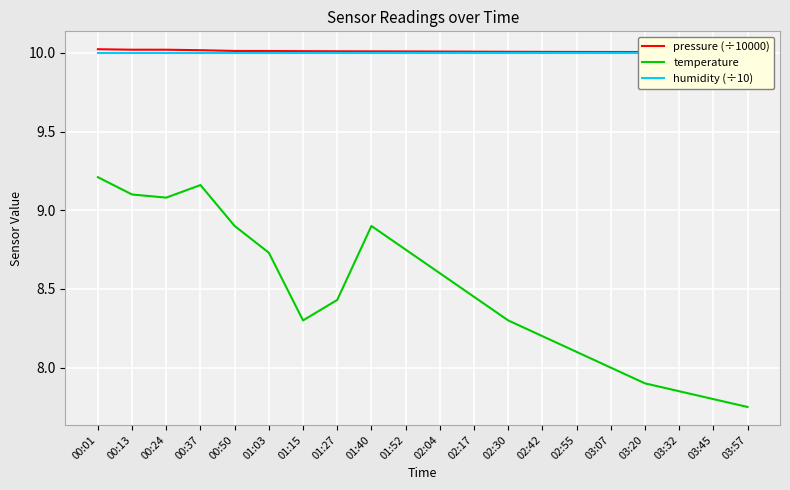

How many interior local peaks does the temperature series have?

2